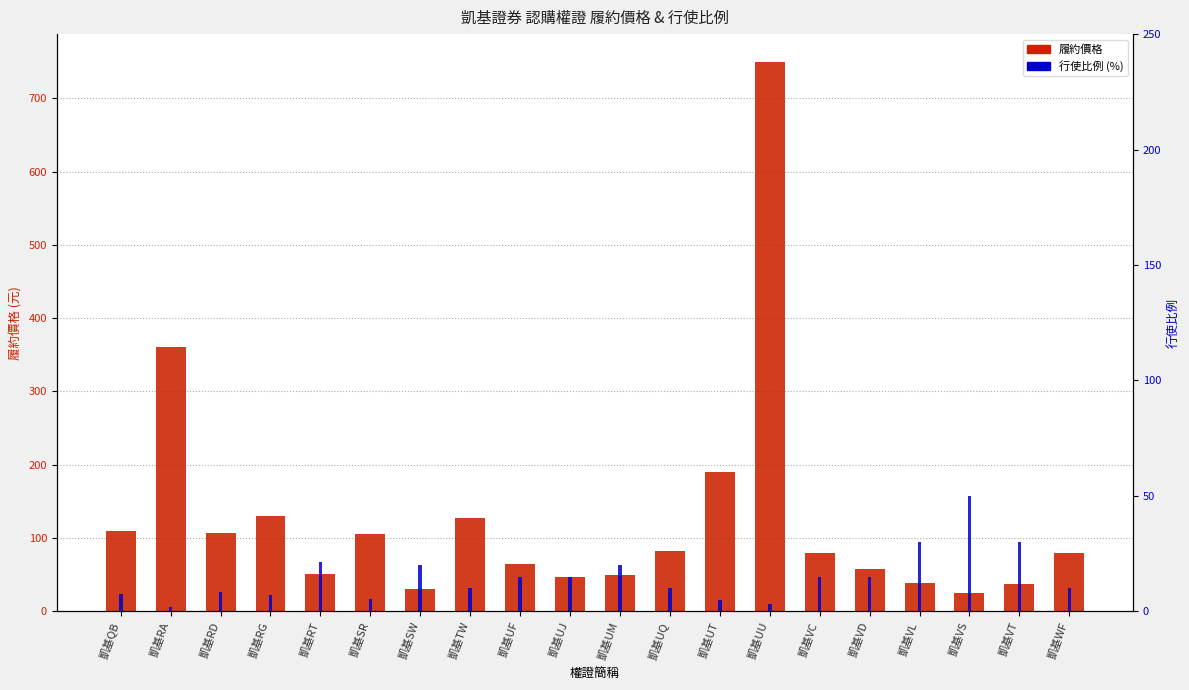

What is the label of the 8th bar from the right?

凱基UT